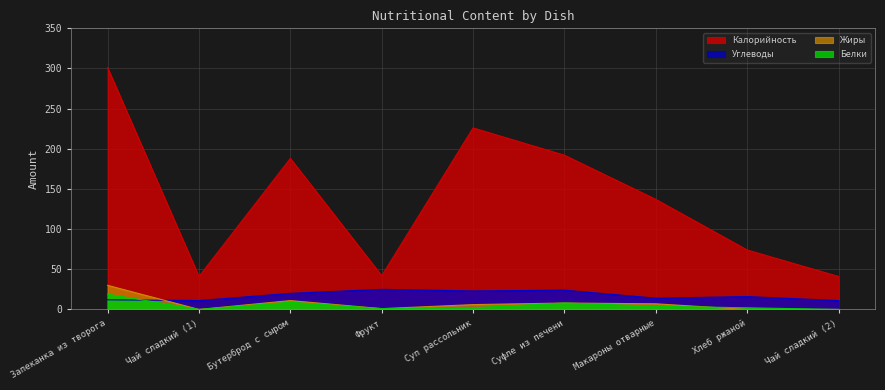

How many times do Жиры and Углеводы cross each other?

1